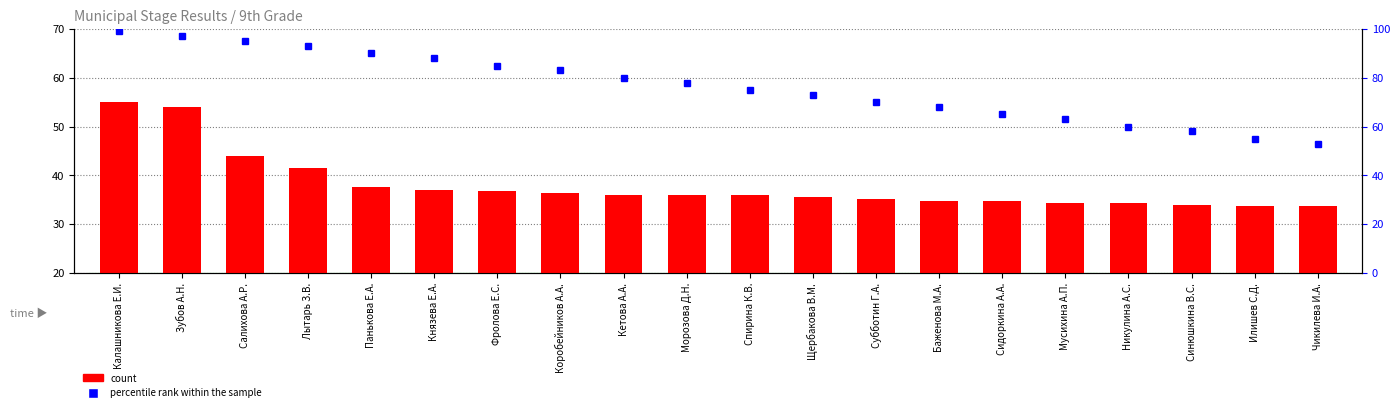

What is the sum of the percentile rank within the sample values at Калашникова Е.И. and Салихова А.Р.?

194.0